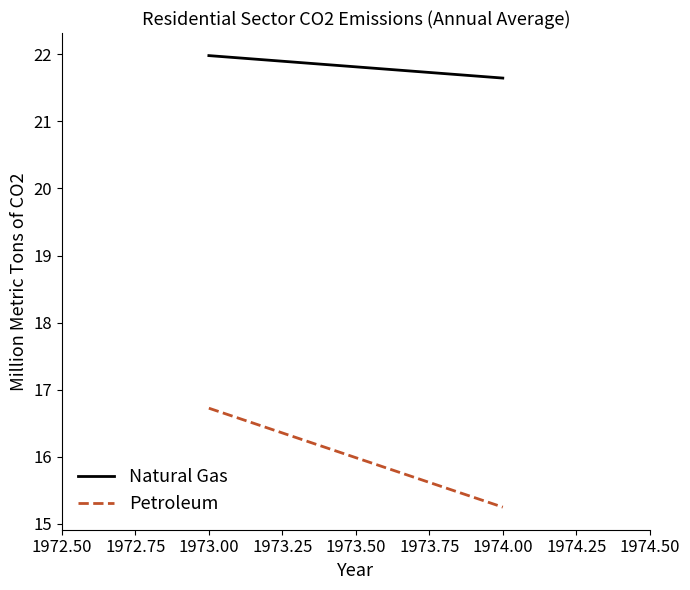

What is the greatest value displayed?

22.0